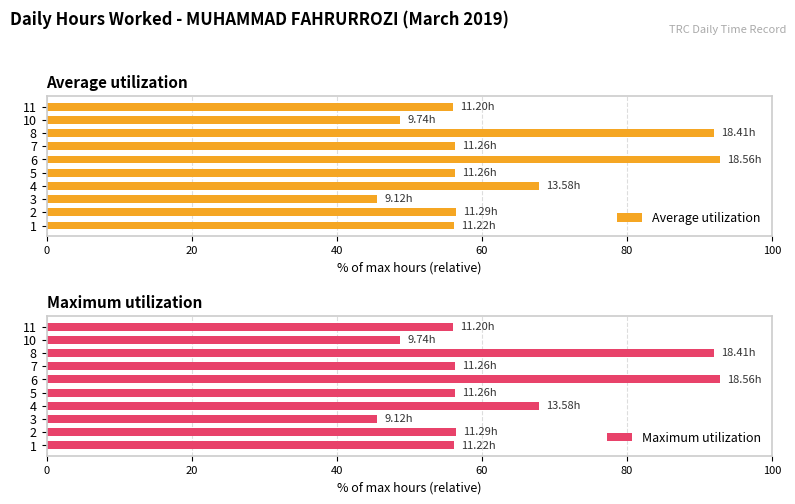

What is the difference between the maximum and minimum values in the Average utilization series?

47.2